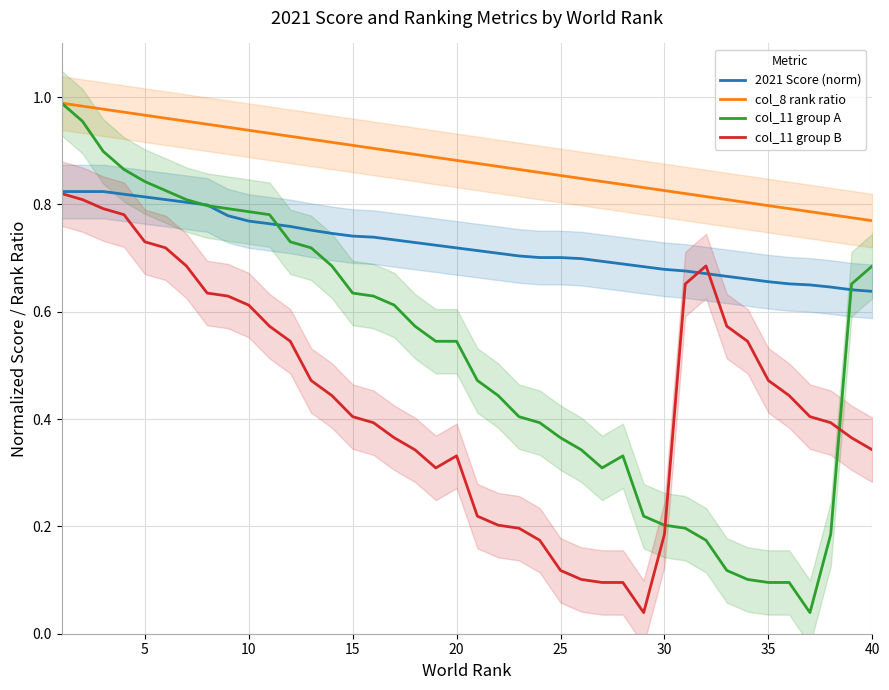

Count the 2021 Score (norm) values in the range 0 to 1.

40